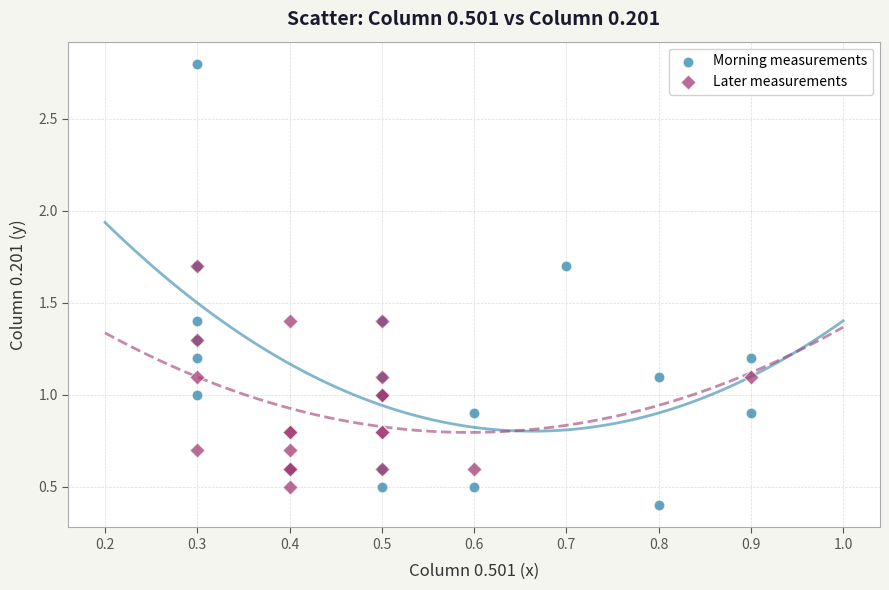

What are all the series names shown in the legend?

Morning measurements, Later measurements